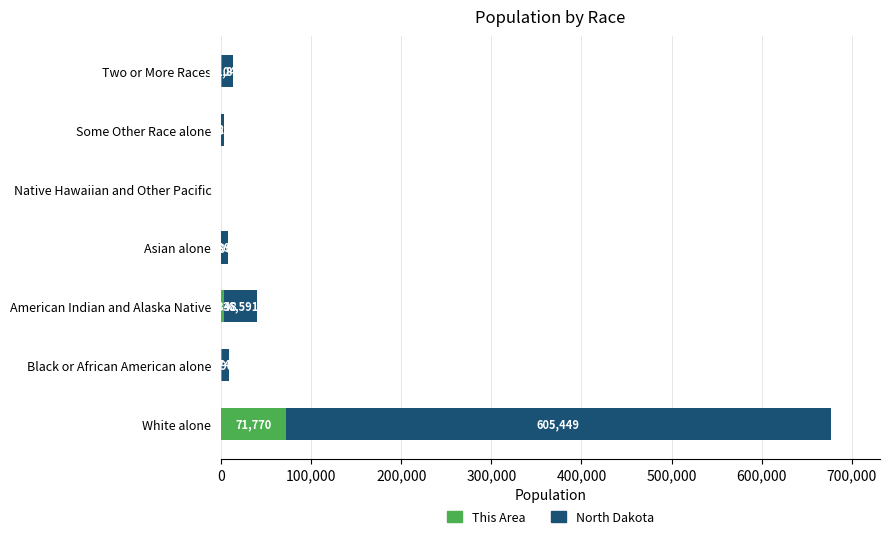

How many series are shown in this chart?

2